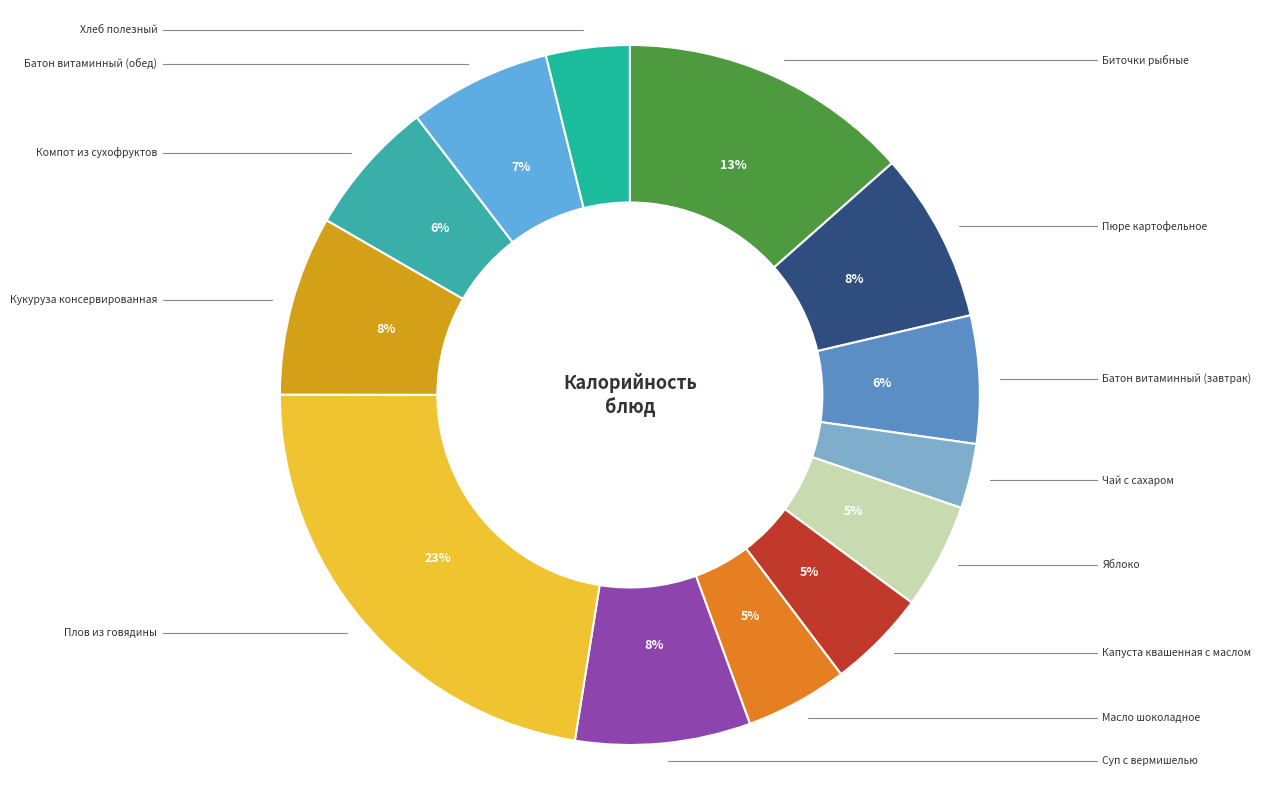

To the nearest percent, what is the average slice percentage?

8%